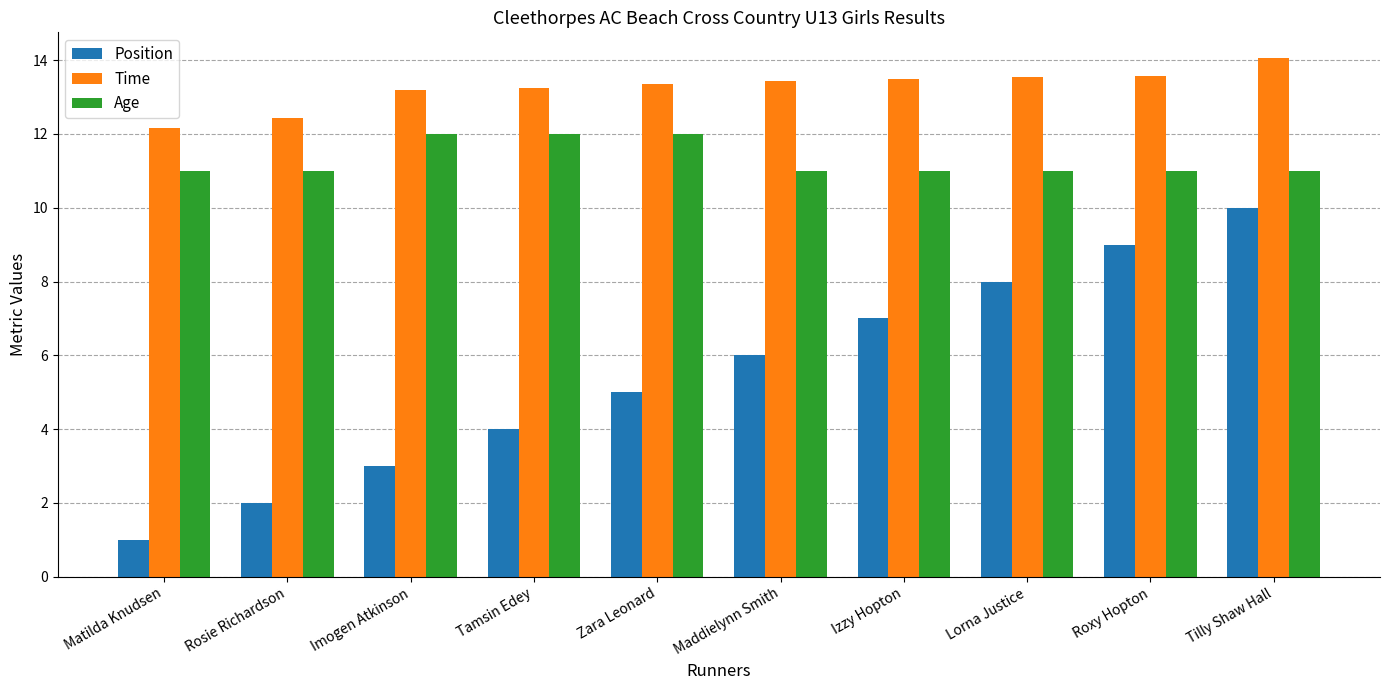

What is the greatest value displayed?

14.1